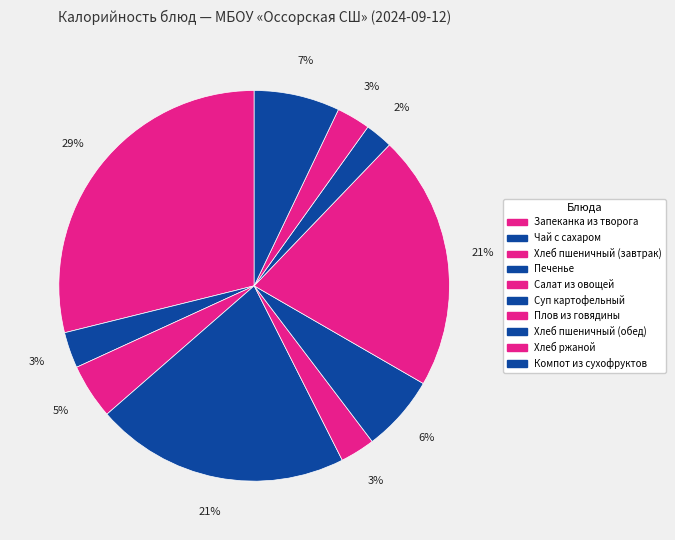

True or false: Хлеб пшеничный (завтрак) accounts for 5% of the total.

True